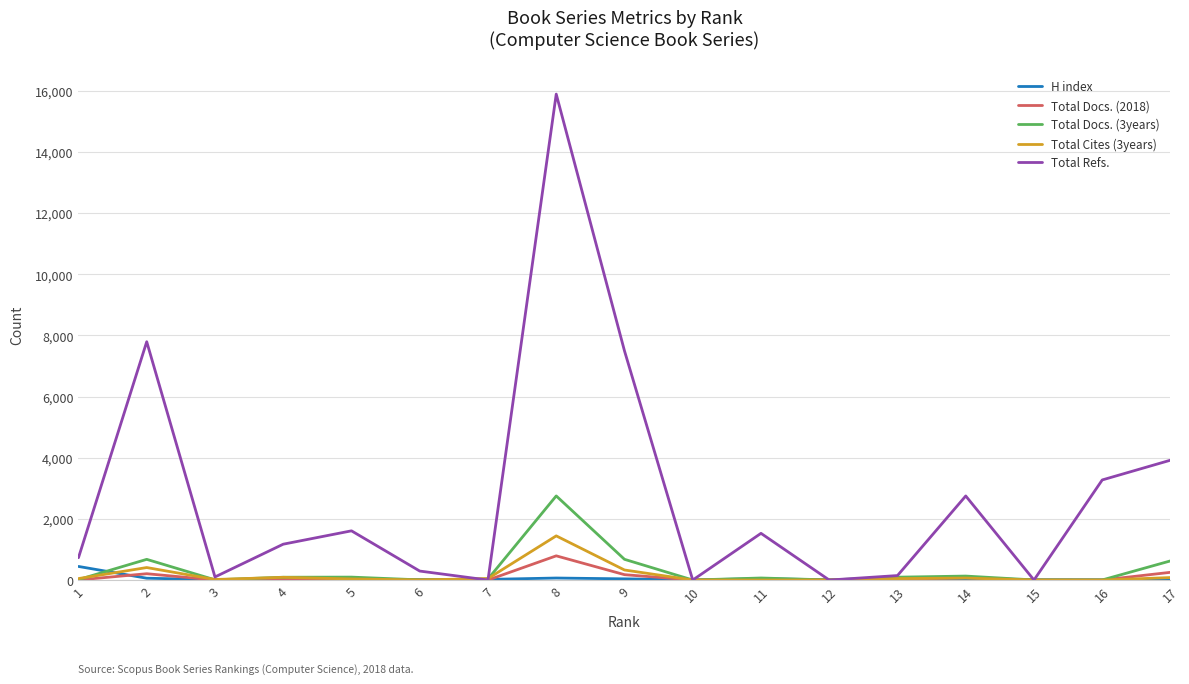

At which label is Total Refs. closest to 7948?

2